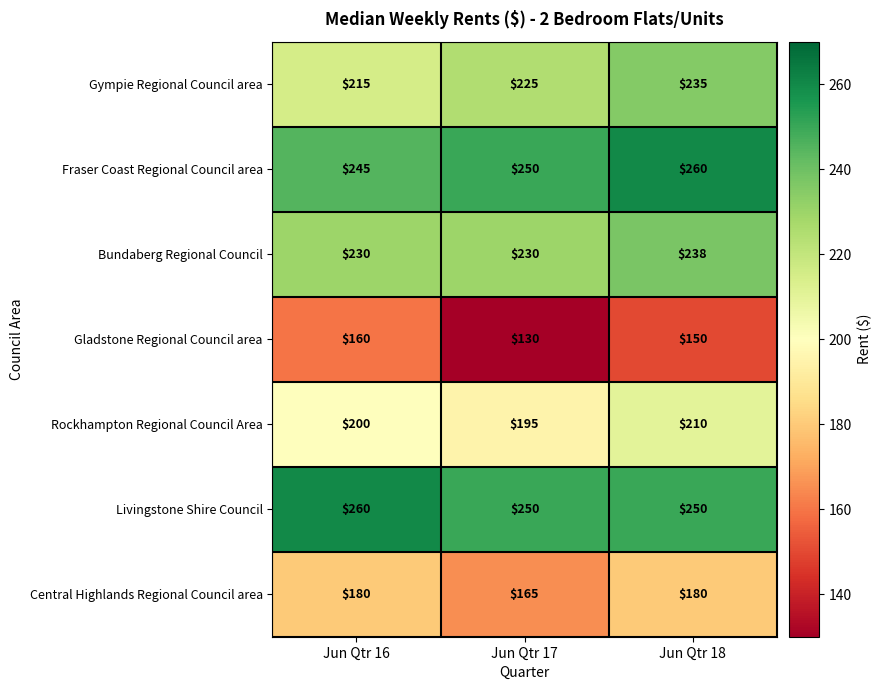

At which category is the sum across all series the highest?

Jun Qtr 18